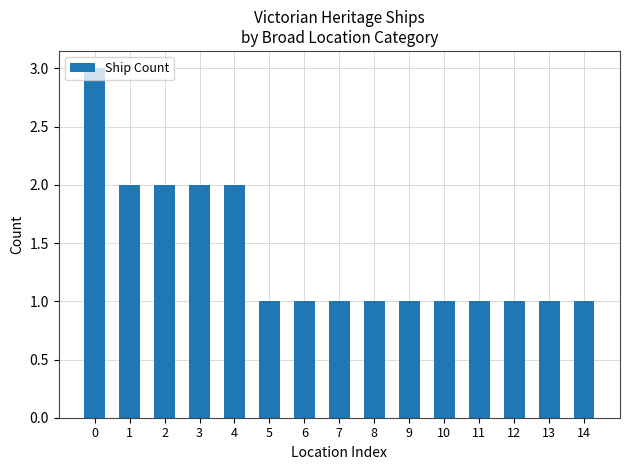

How many distinct data groups are displayed?

1